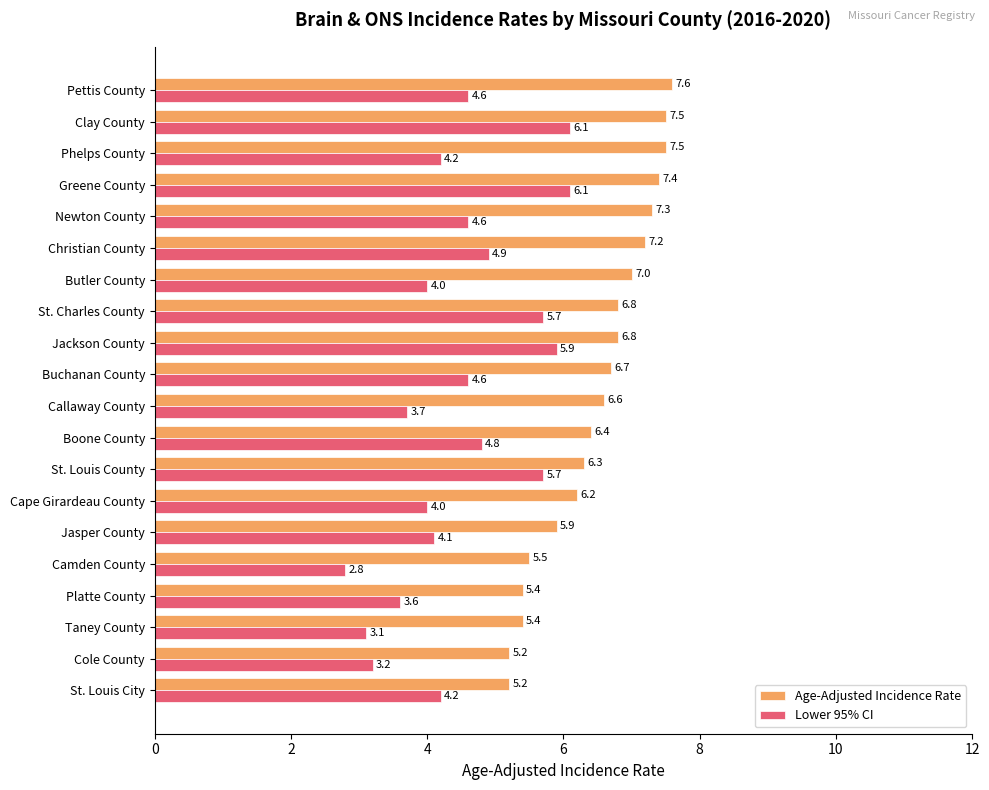

Rank the series by their average value, from lowest to highest.

Lower 95% CI, Age-Adjusted Incidence Rate